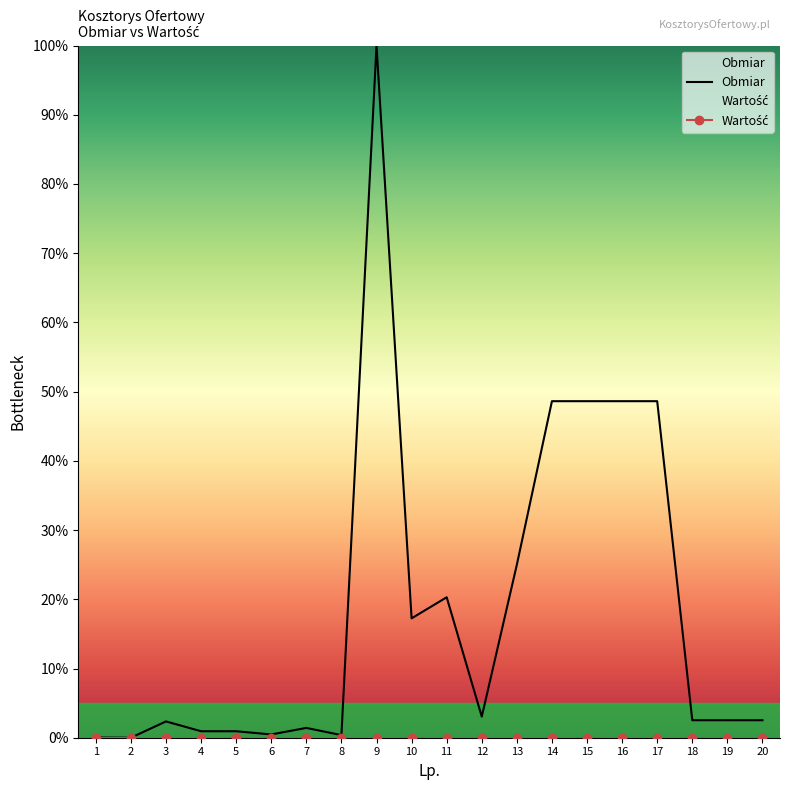

Rank the categories by value from highest to lowest.

9, 14, 15, 16, 17, 13, 11, 10, 12, 18, 19, 20, 3, 7, 4, 5, 6, 8, 1, 2